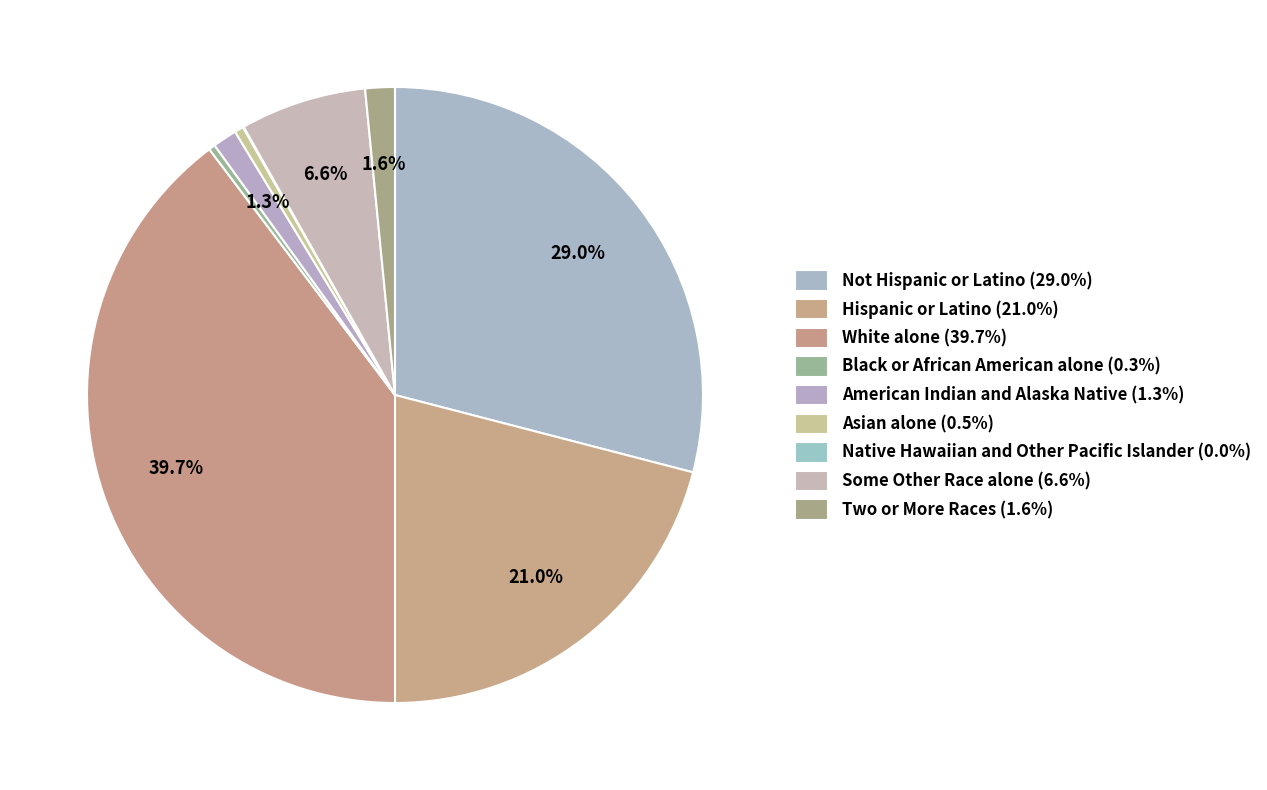

How many segments does this pie chart have?

9